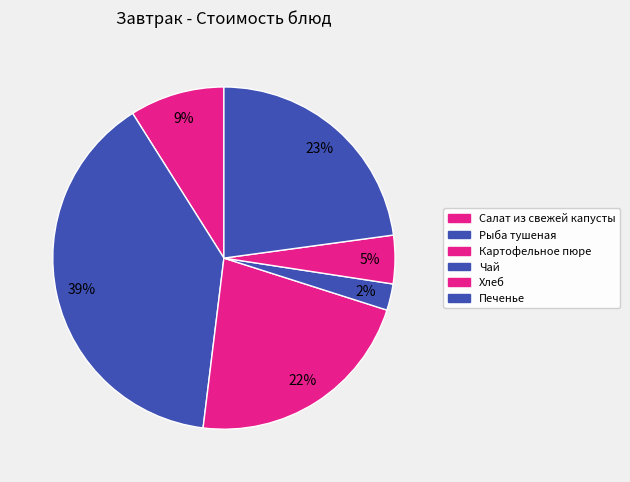

How many segments does this pie chart have?

6